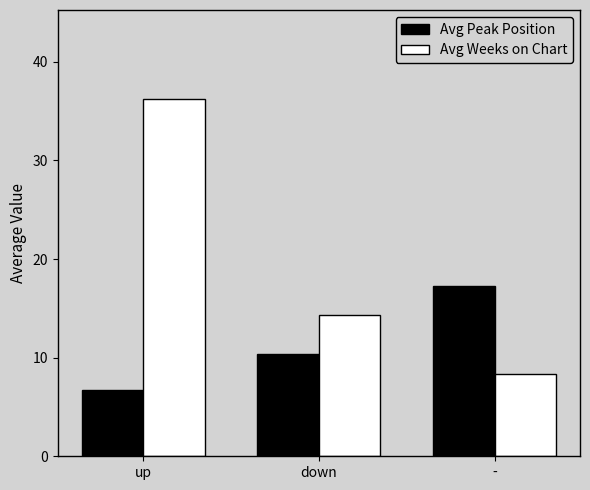

What is the value of the Avg Weeks on Chart bar at the 3rd from the left?

8.3